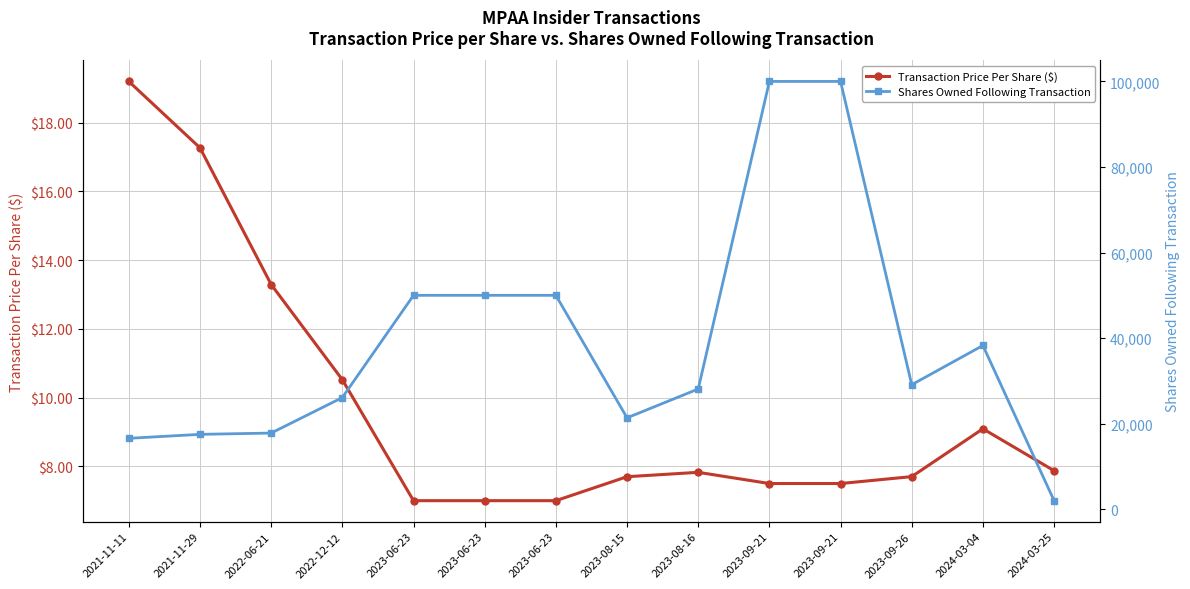

What is the label of the 13th point from the left?

2024-03-04